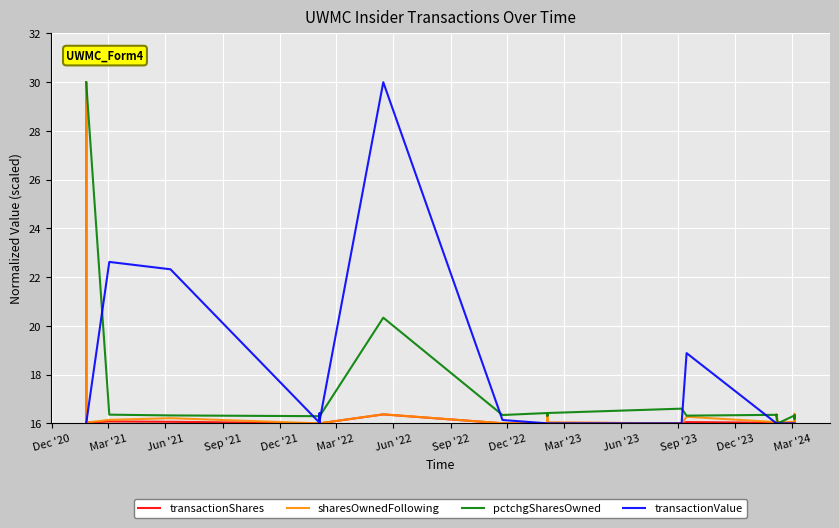

Reading left to right, what are all the values shown in this chart?

transactionShares: 16.0	30.0	16.0	16.0	16.0	16.1	16.1	16.0	16.0	16.0	16.0	16.0	16.0	16.0	16.0	16.0	16.4	16.0	16.0	16.0	16.0	16.0	16.0	16.1	16.0	16.0	16.0	16.0	16.0	16.0	16.0	16.4	16.0	16.0
sharesOwnedFollowing: 16.0	30.0	16.0	16.0	16.0	16.1	16.2	16.0	16.0	16.0	16.0	16.0	16.0	16.0	16.0	16.0	16.4	16.0	16.0	16.4	16.0	16.0	16.0	16.3	16.1	16.0	16.1	16.4	16.0	16.1	16.1	16.2	16.0	16.4
pctchgSharesOwned: 30.0	30.0	30.0	30.0	30.0	16.4	16.3	16.3	16.2	16.2	16.3	16.2	16.3	16.2	16.2	16.3	20.3	16.3	16.4	16.3	16.4	16.4	16.6	16.3	16.4	16.3	16.3	16.3	16.0	16.3	16.3	16.2	16.3	16.3
transactionValue: 16.0	16.0	16.0	16.0	16.0	22.6	22.3	16.0	16.0	16.0	16.4	16.0	16.4	16.0	16.0	16.1	30.0	16.1	16.0	16.0	16.0	16.0	16.0	18.9	16.0	16.0	16.0	16.0	16.0	16.0	16.0	16.0	16.0	16.0